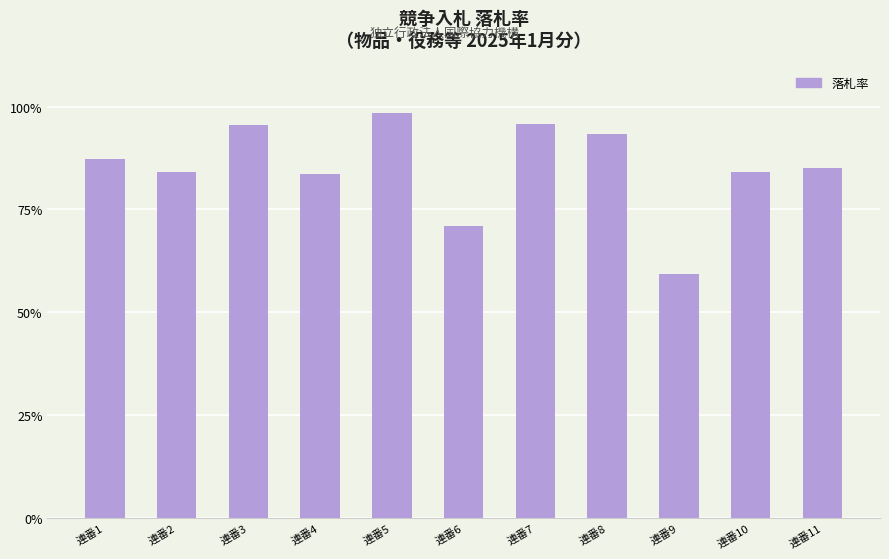

Approximately how many times larger is the value at 連番3 compared to 連番1?

1.1